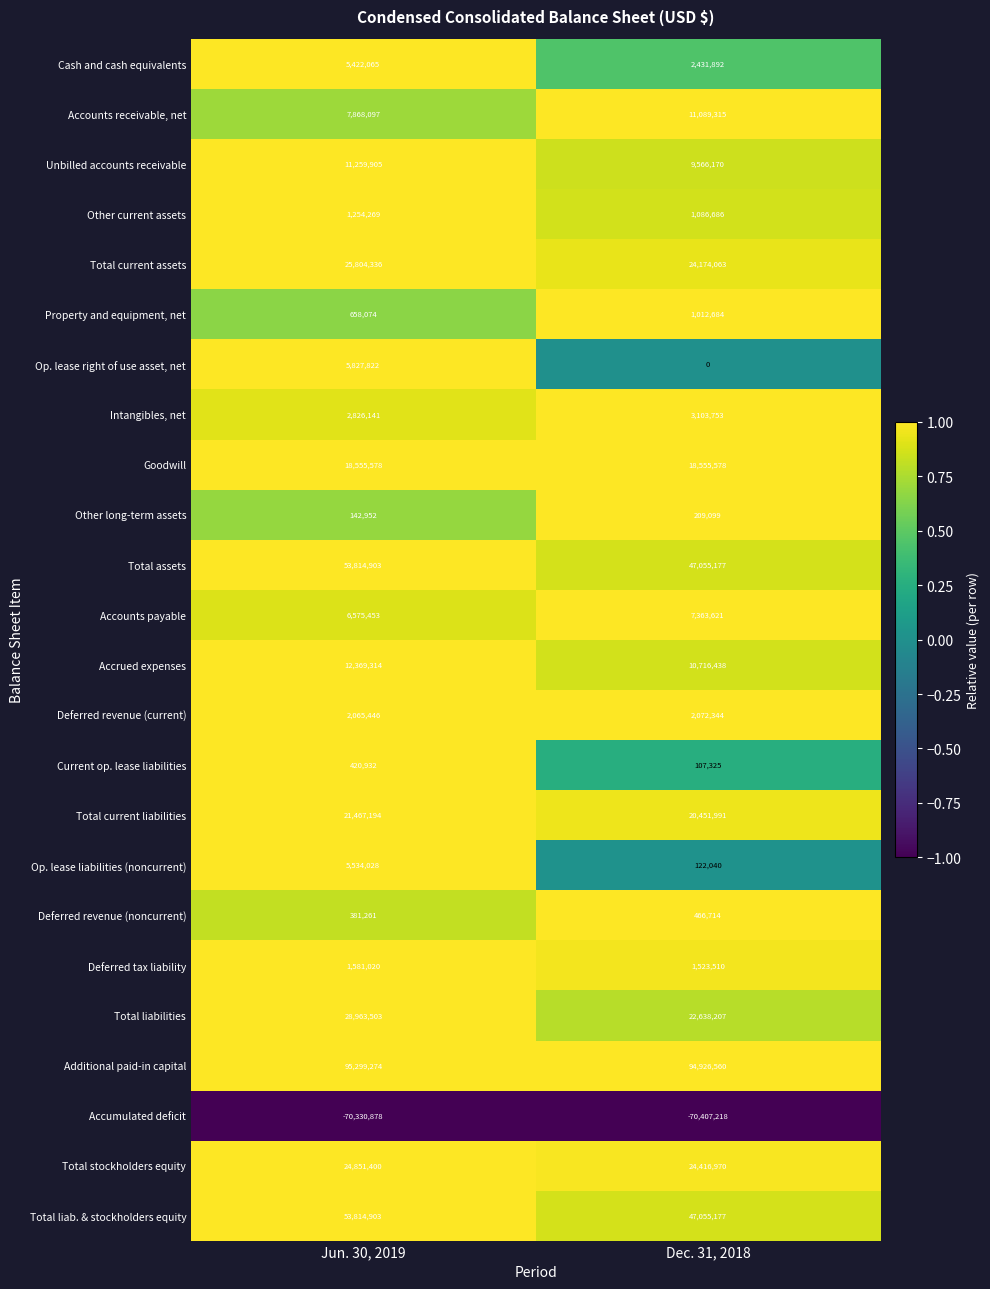

What is the sum of all Property and equipment, net values?

1670758